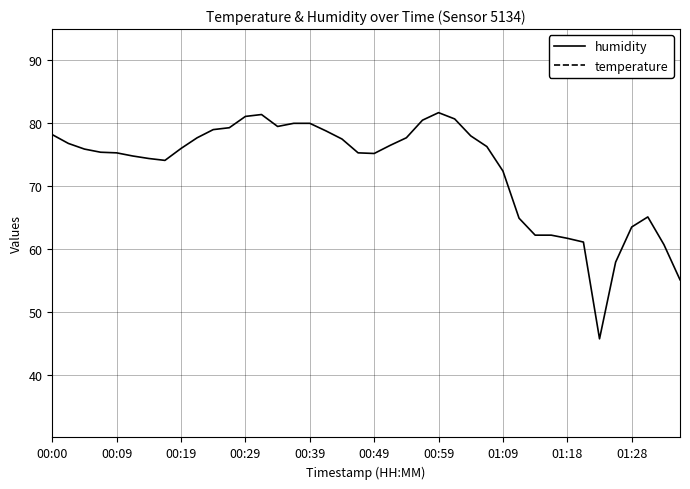

True or false: humidity has a value of 128.0 at 00:59.

False